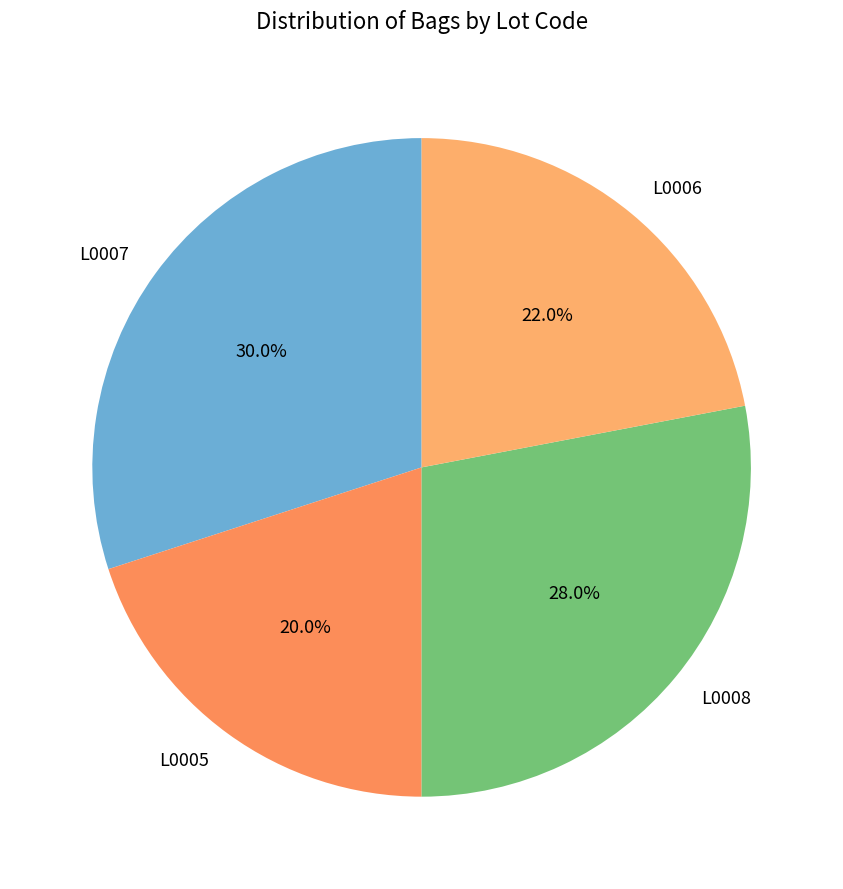

How much of the chart is everything except L0006?

78.0%